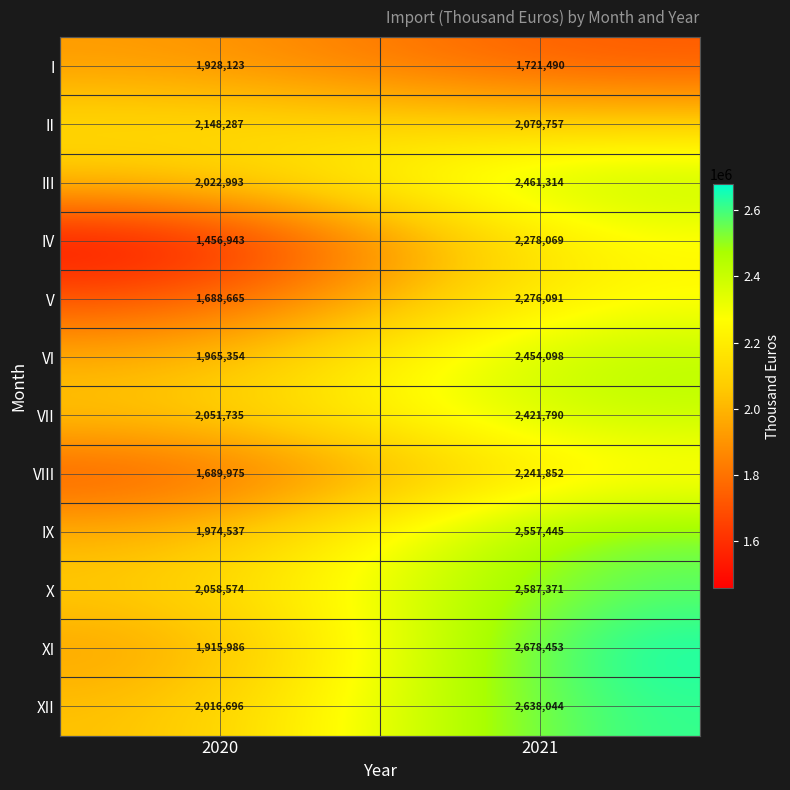

What is the greatest value displayed?

2678453